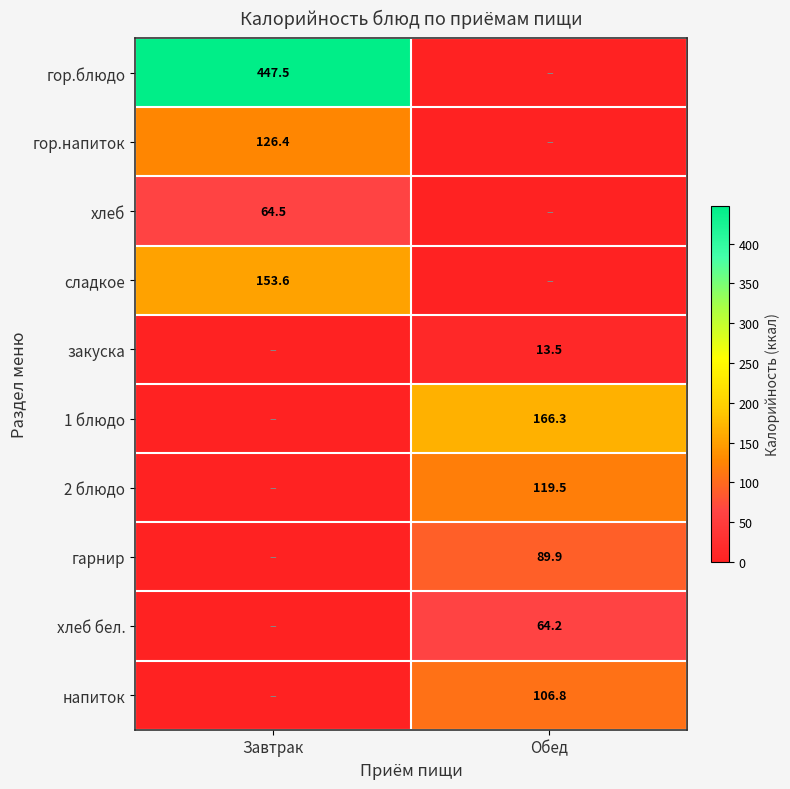

The хлеб бел. series shows 64.2 at Обед. True or false?

True